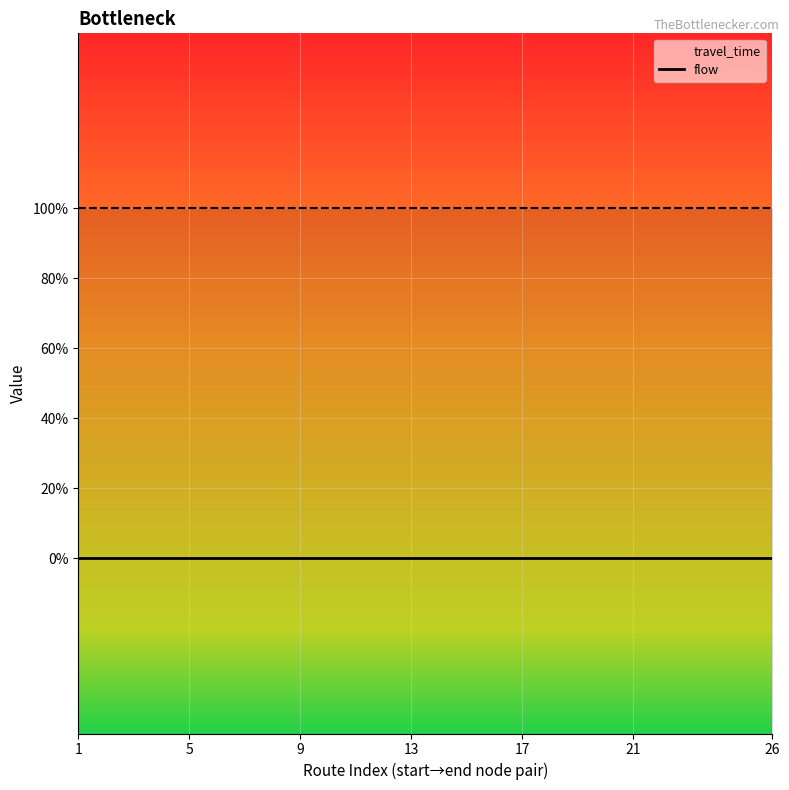

How many data points does each series have?

26